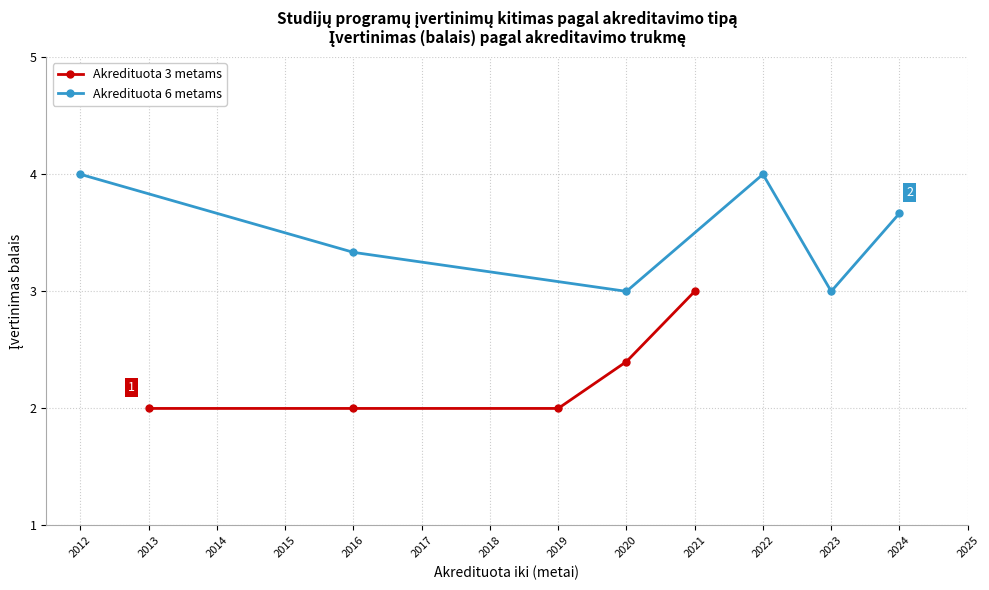

What is the difference between the maximum and second lowest values in the Akredituota 3 metams series?

1.0